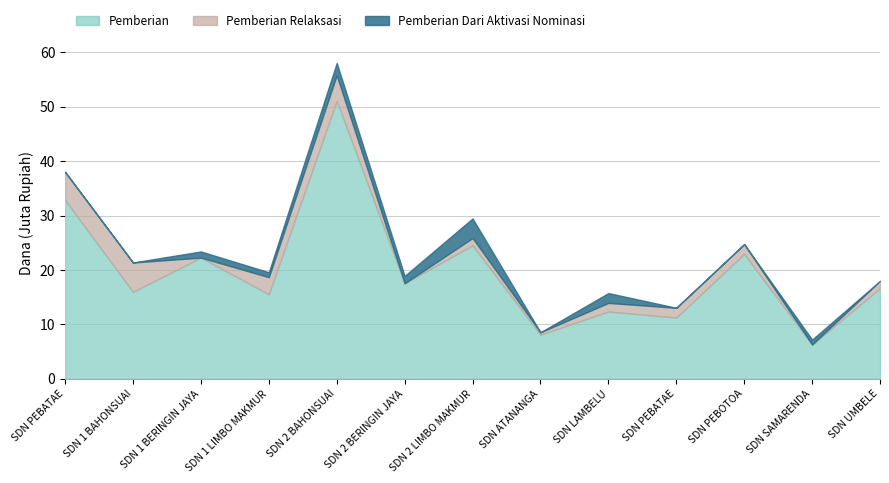

At how many categories does at least one series exceed 41146471?

1